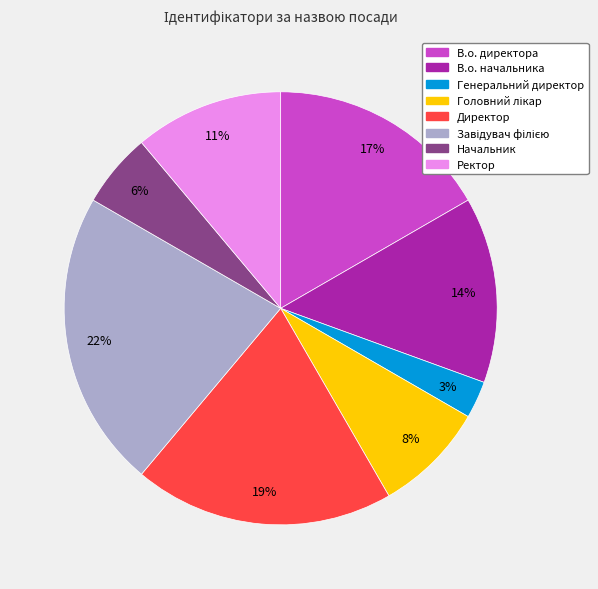

To the nearest percent, what is the difference between the largest and smallest slice percentages?

19%